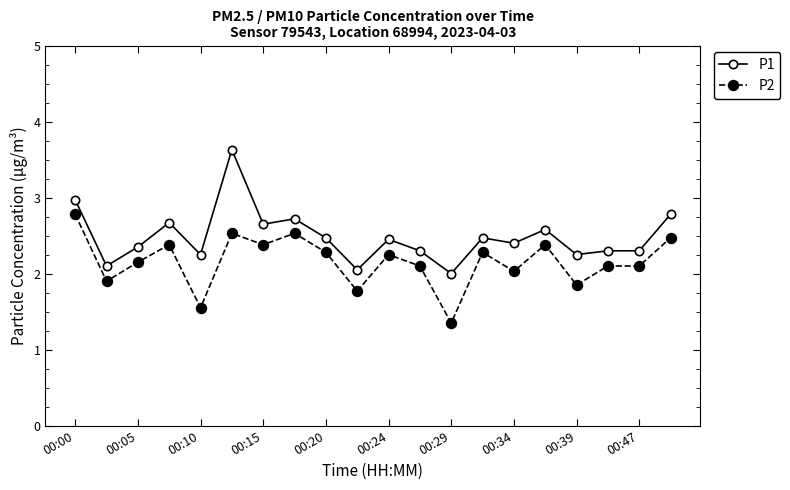

True or false: P1 and P2 intersect in this chart.

False